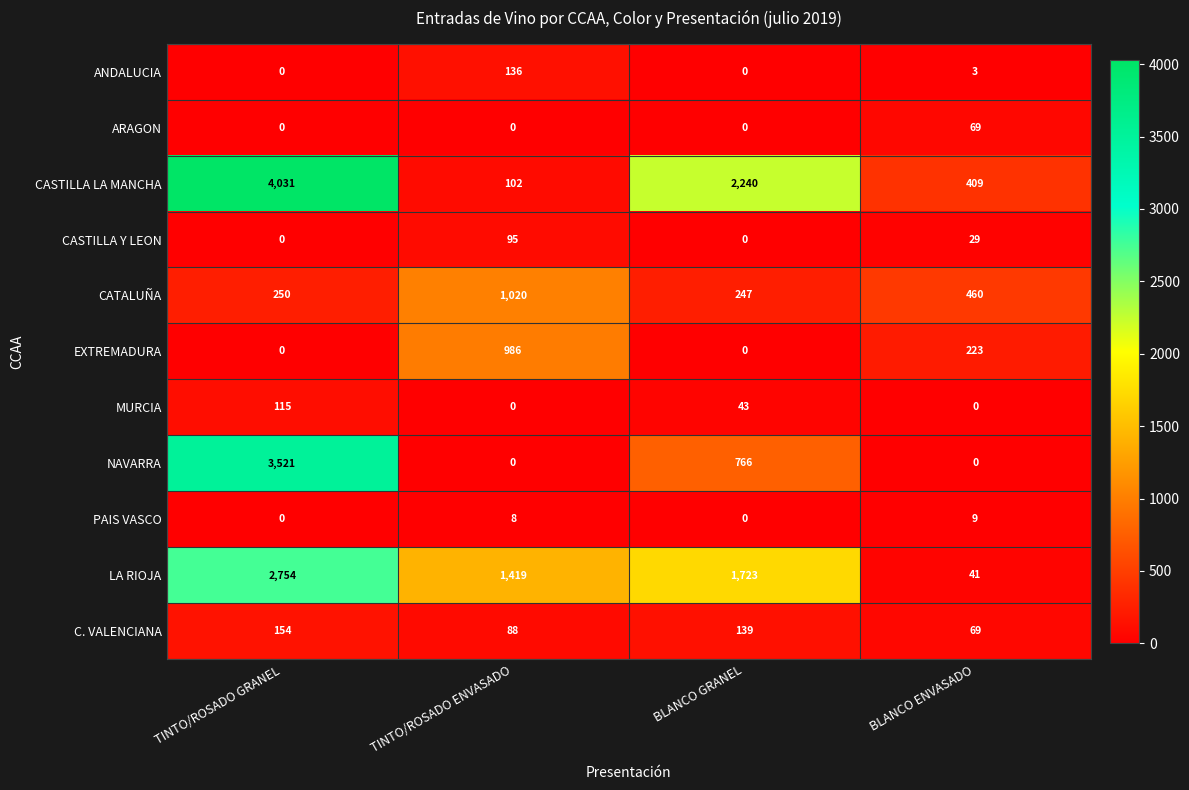

Read the PAIS VASCO value at BLANCO ENVASADO.

9